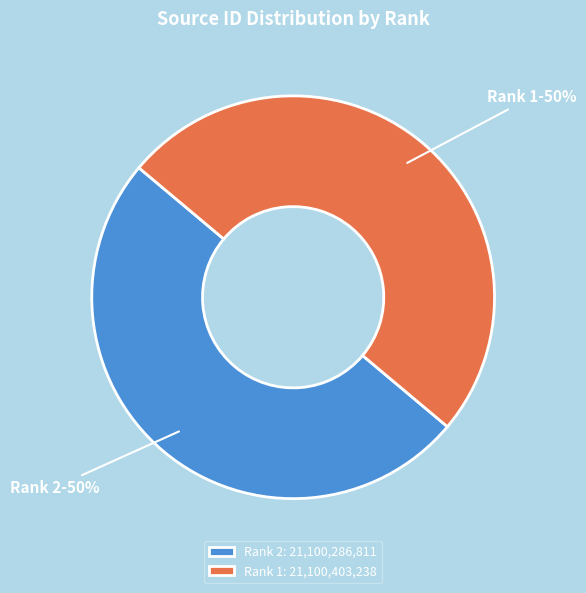

Combined, do Rank 1 and Rank 2 account for over 50%?

Yes